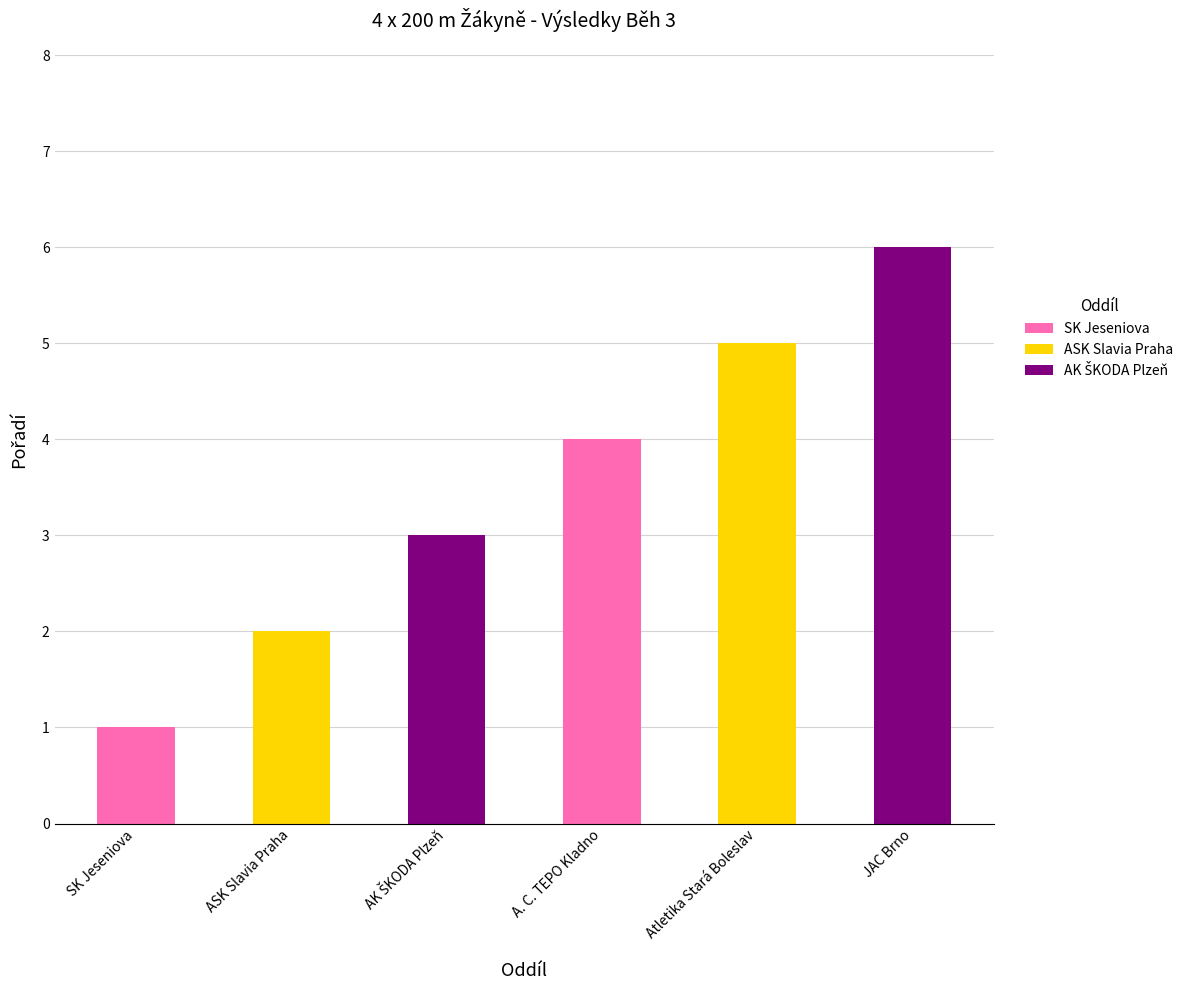

Which has a higher value, ASK Slavia Praha or Atletika Stará Boleslav?

Atletika Stará Boleslav